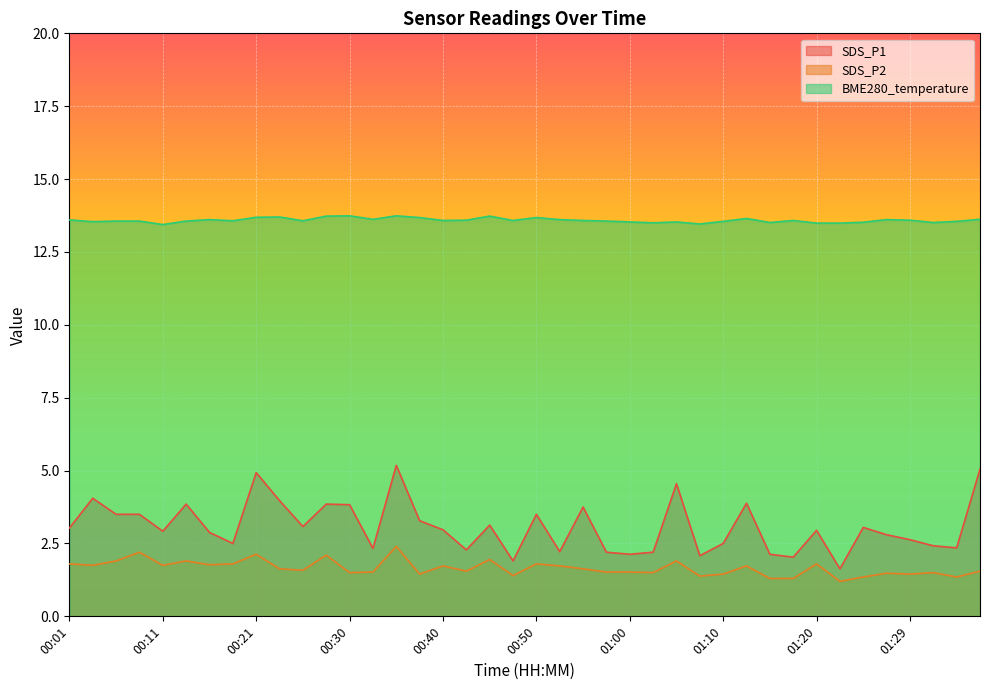

List the labels in order of SDS_P2 value, smallest first.

01:22, 01:15, 01:17, 01:24, 01:34, 01:07, 00:47, 00:38, 01:10, 01:29, 01:27, 00:30, 01:02, 01:32, 00:33, 00:58, 01:00, 00:43, 01:37, 00:26, 00:23, 00:55, 00:40, 00:52, 01:12, 00:03, 00:11, 00:16, 00:01, 00:18, 00:50, 01:20, 00:06, 00:13, 01:05, 00:45, 00:28, 00:21, 00:08, 00:35